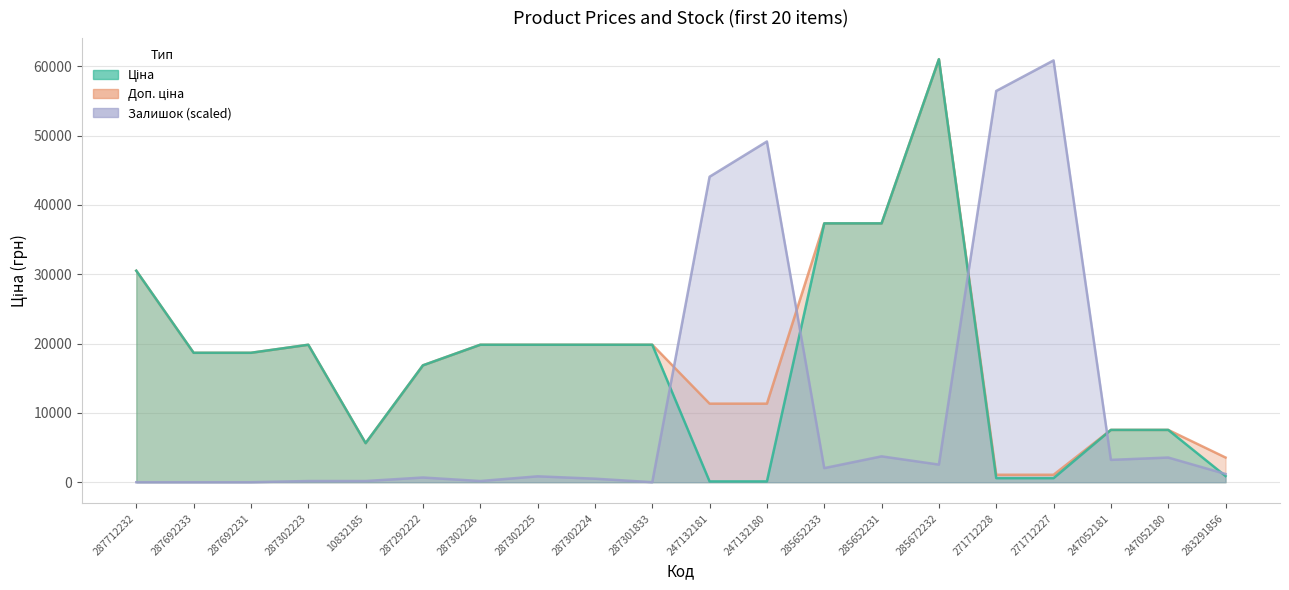

How many data points does each series have?

20